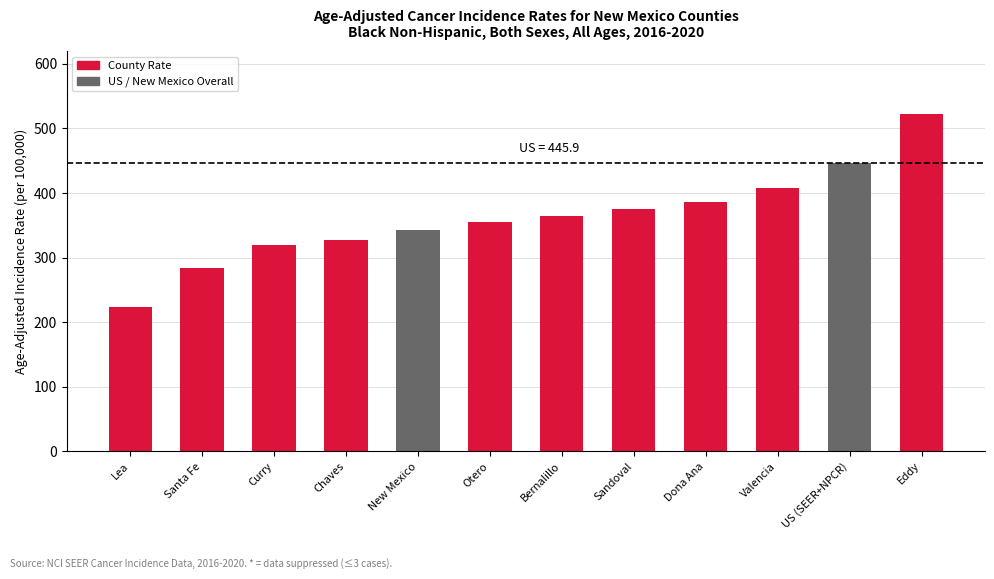

Rank the categories by value from highest to lowest.

Eddy, US (SEER+NPCR), Valencia, Dona Ana, Sandoval, Bernalillo, Otero, New Mexico, Chaves, Curry, Santa Fe, Lea